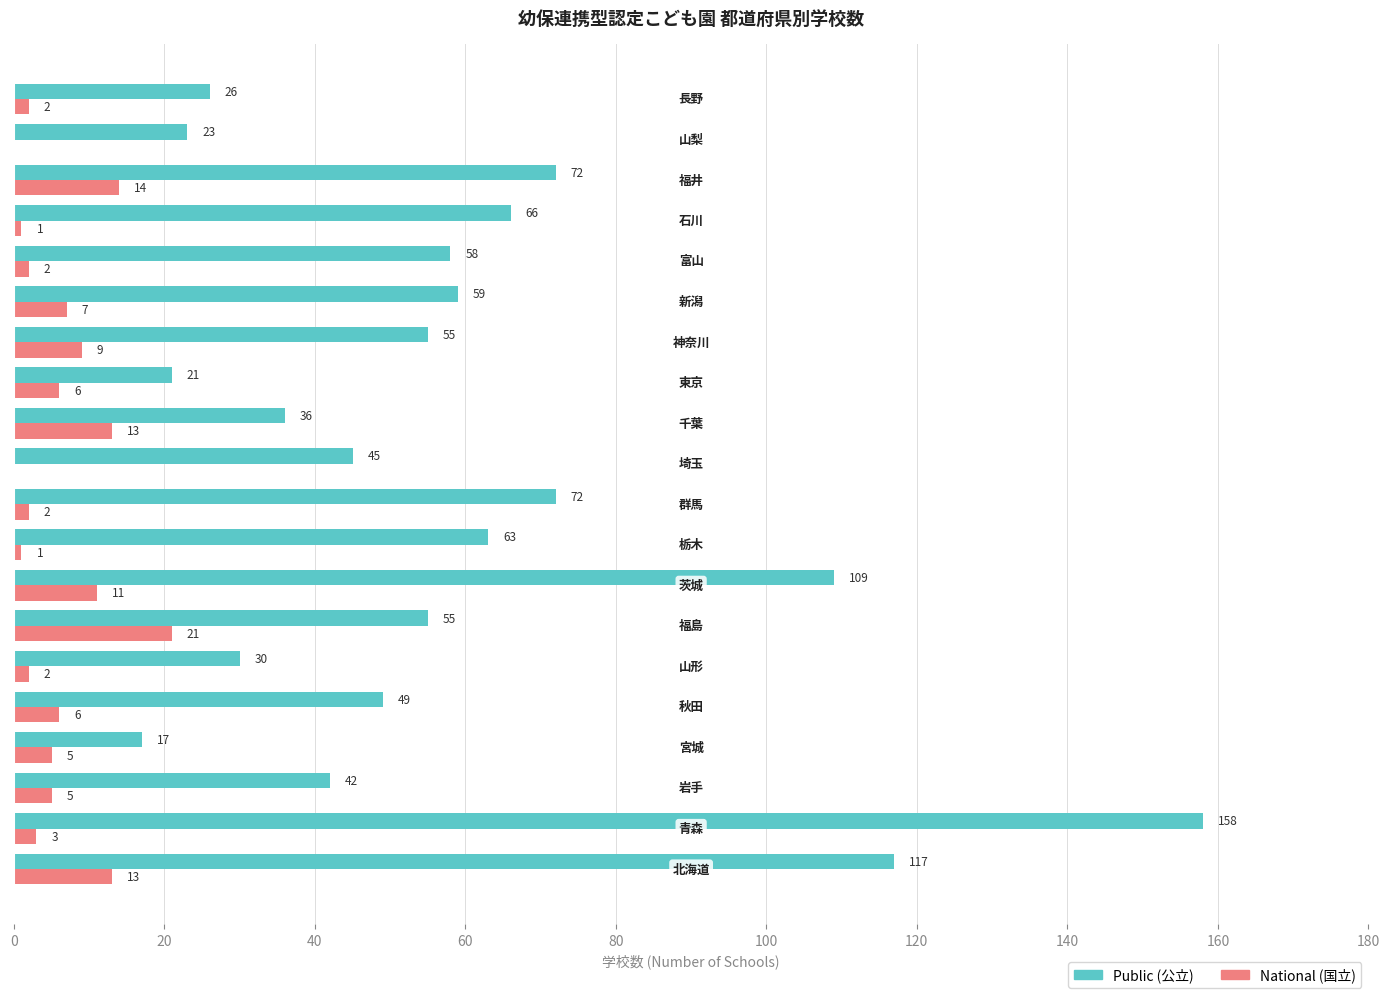

What is the sum of all National (国立) values?

123